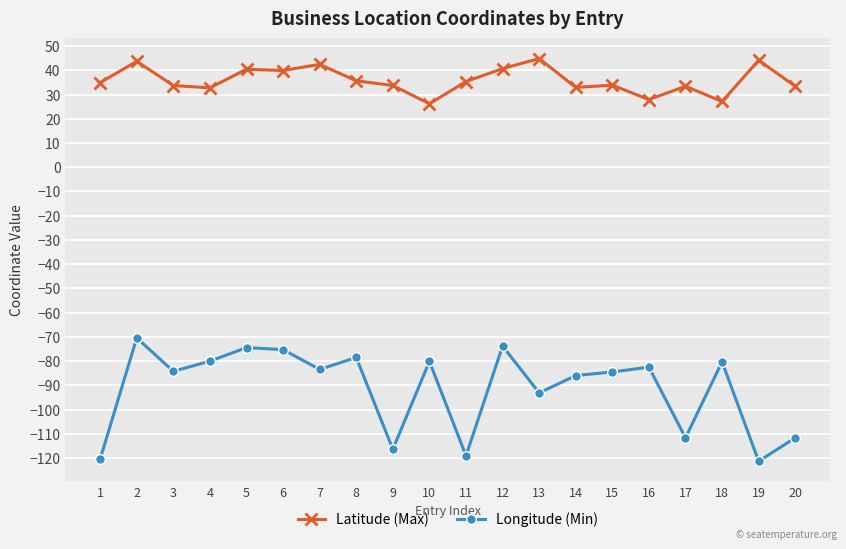

Which series has the largest range (max minus min)?

Longitude (Min)